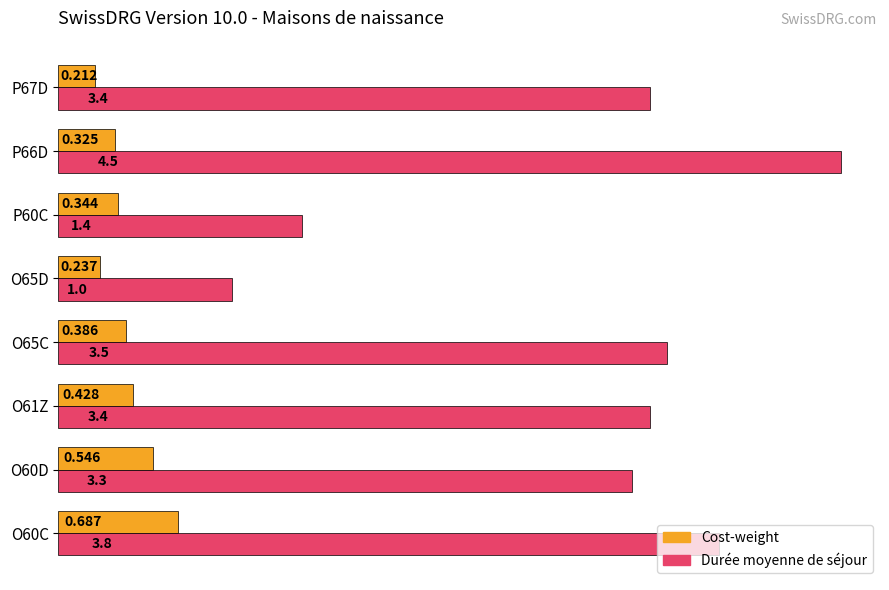

What are all the series names shown in the legend?

Cost-weight, Durée moyenne de séjour